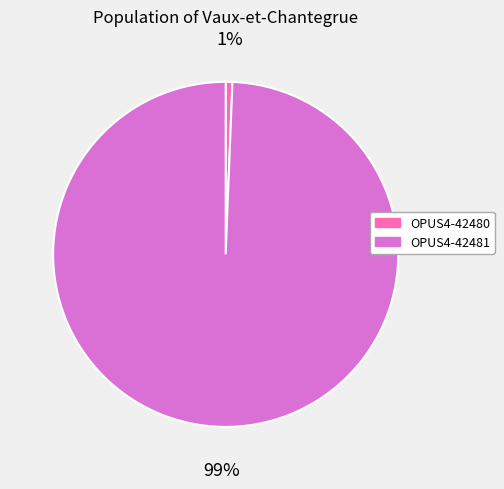

Does any single category account for the majority?

Yes